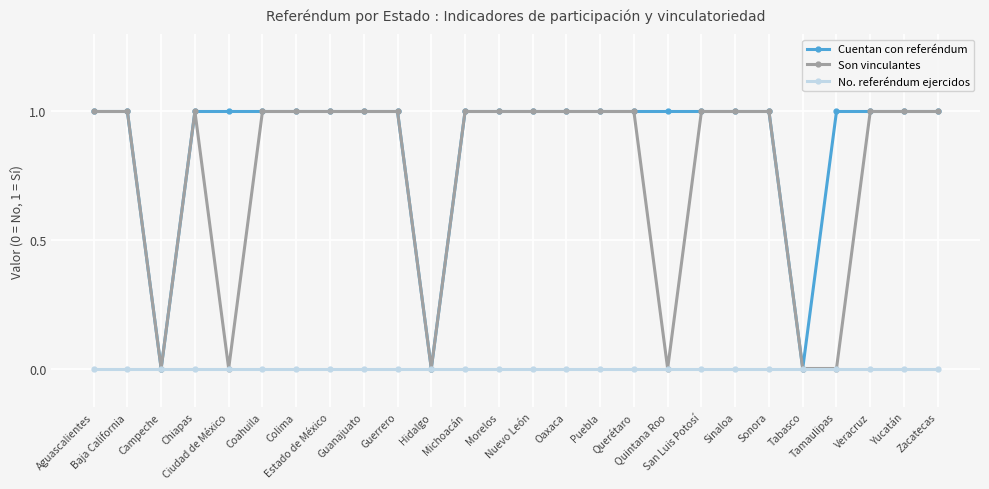

Where is the first local minimum for Son vinculantes?

Campeche